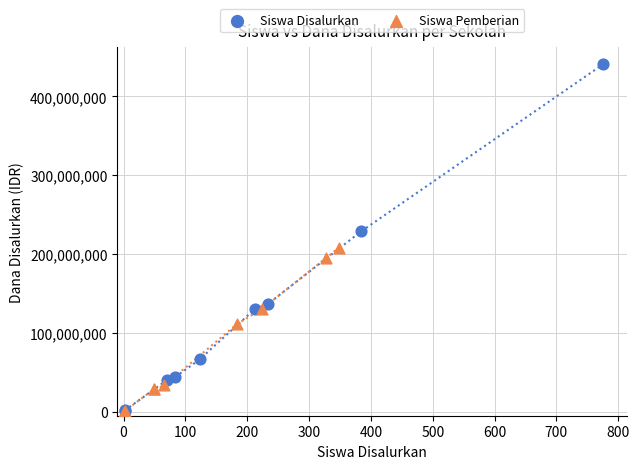

Which series has the widest spread of Y values?

Siswa Disalurkan